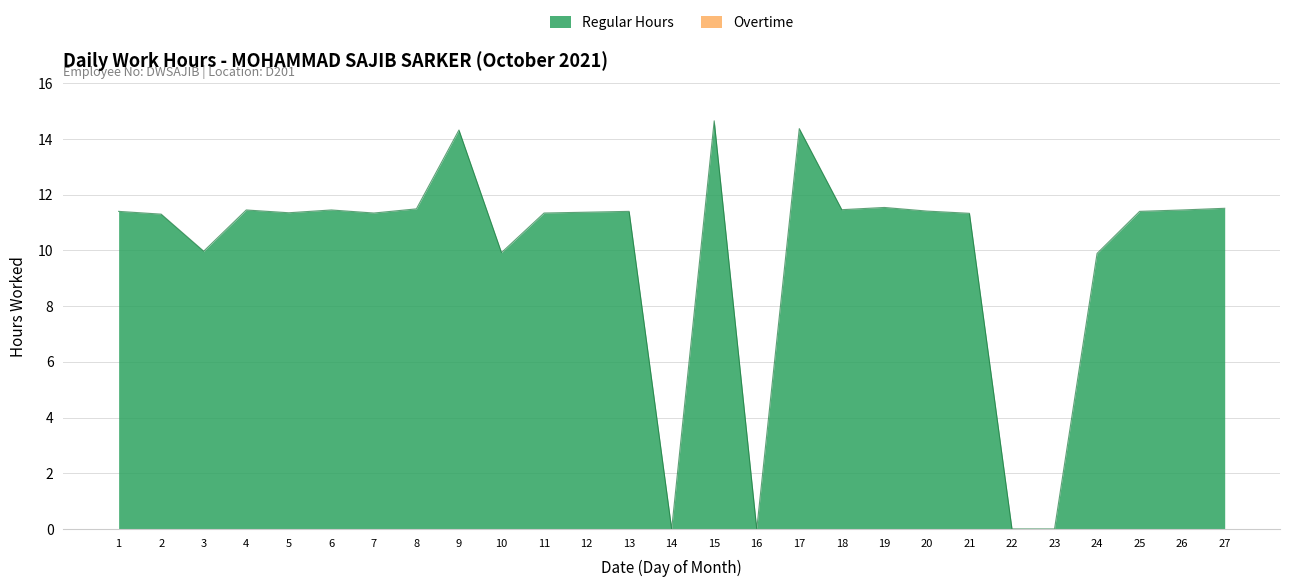

What is the sum of the values at 16 and 18?

11.5